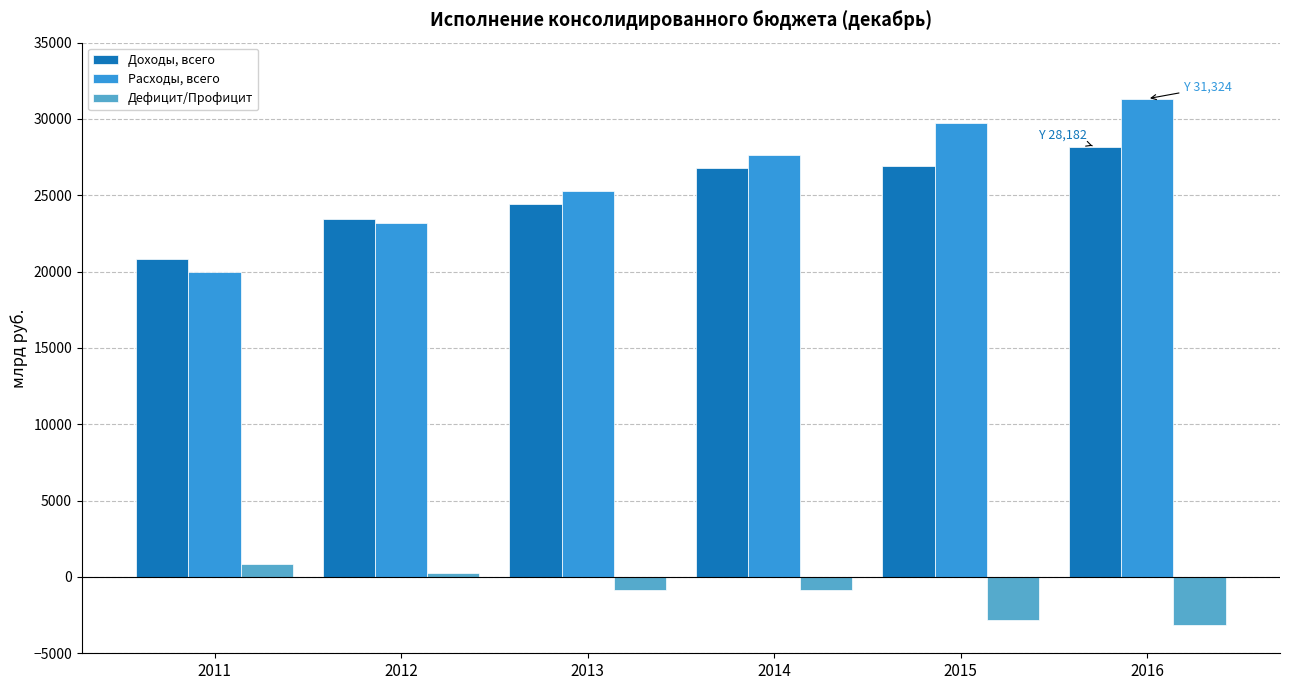

Does the chart contain stacked bars?

No